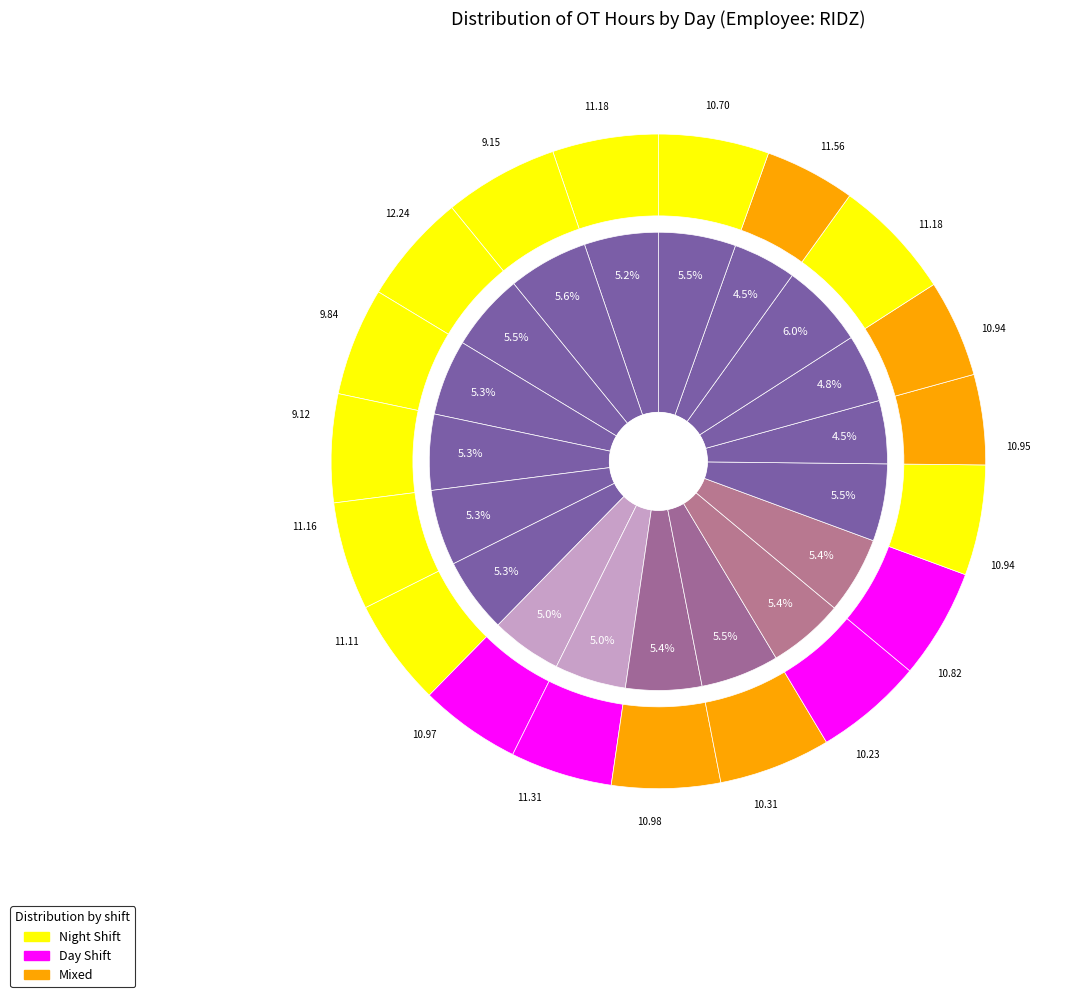

Does Mon 18 represent more than half of the total?

No